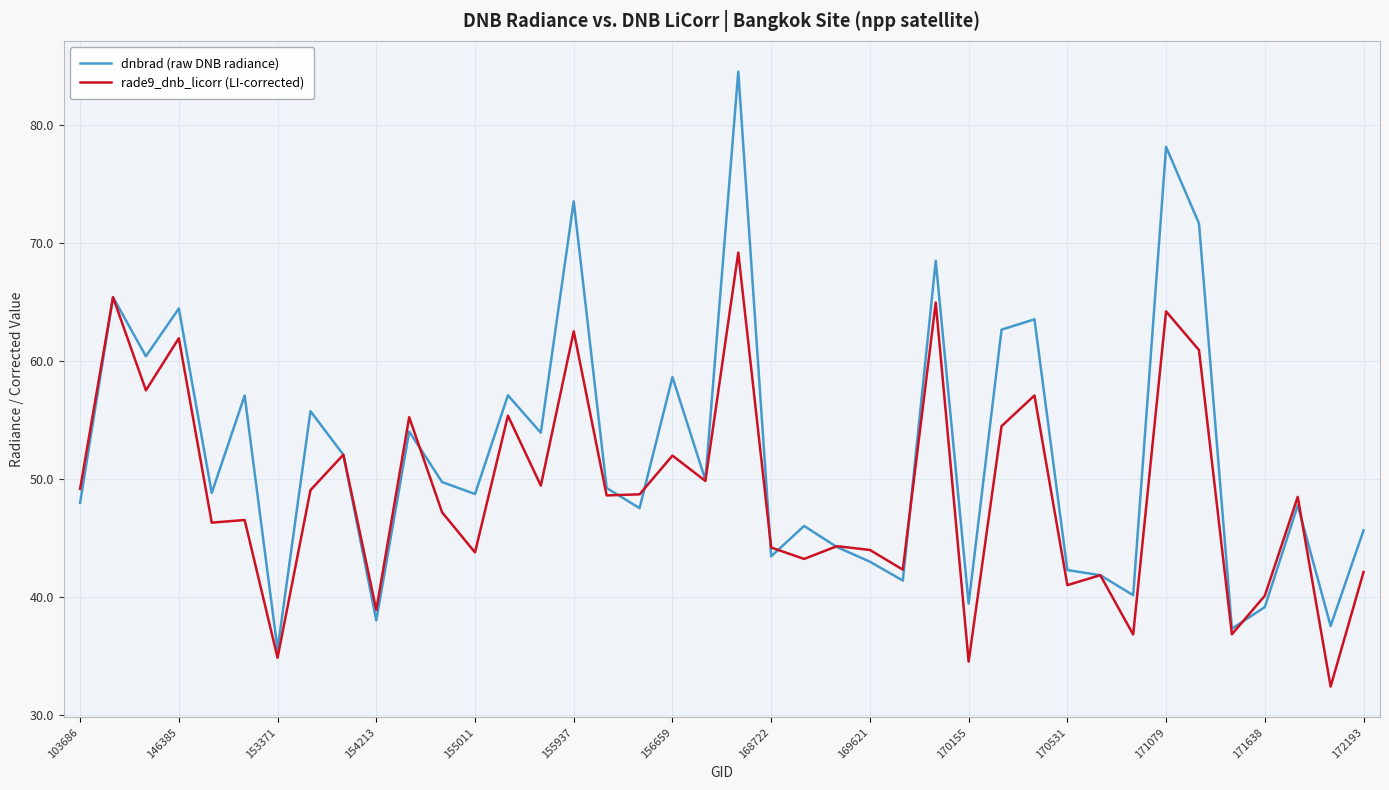

Which series has the largest total across all categories?

dnbrad (raw DNB radiance)